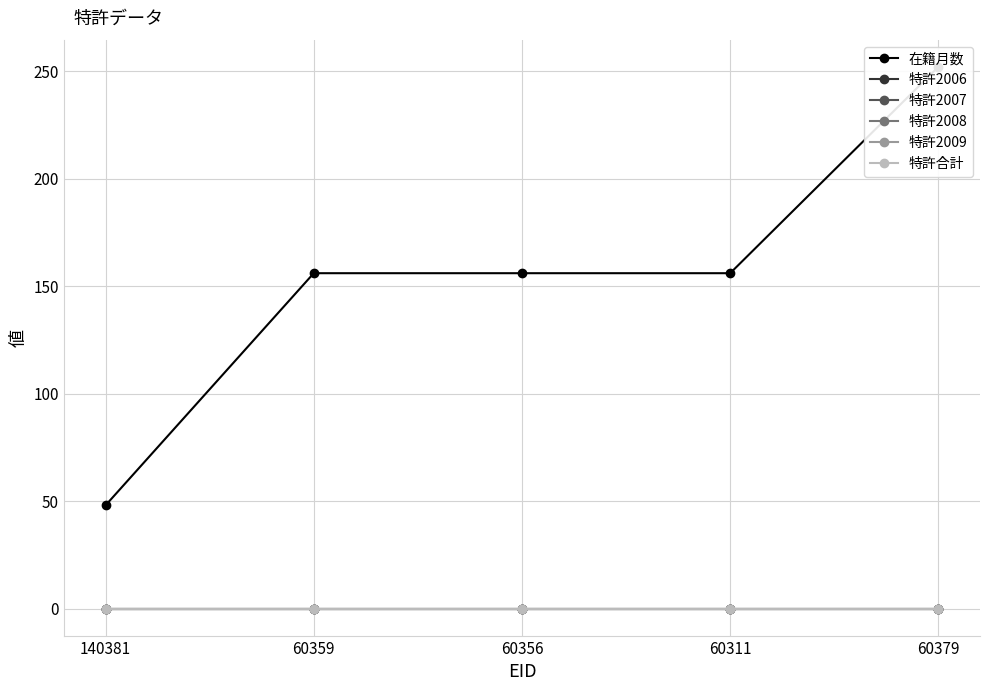

What is the total value across all series at 140381?

48